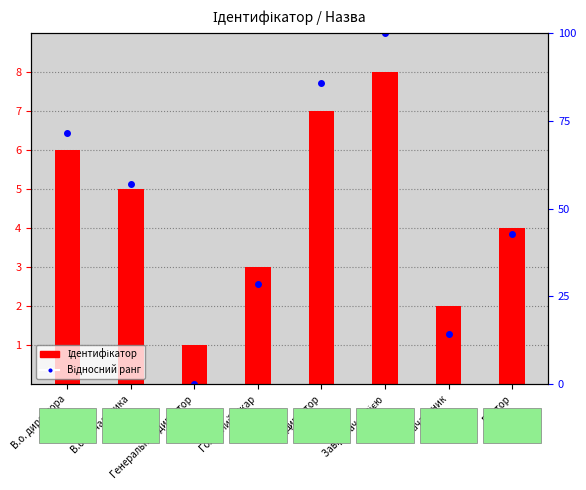

Read the Ідентифікатор value at Генеральний директор.

1.0